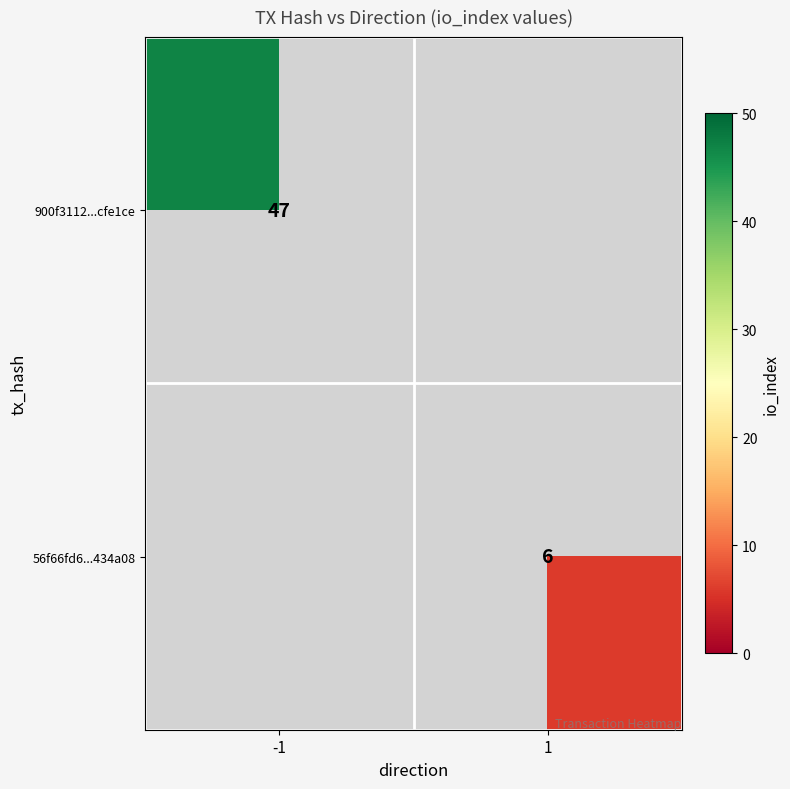

True or false: 56f66fd6...434a08 has a value of 6 at 1.

True